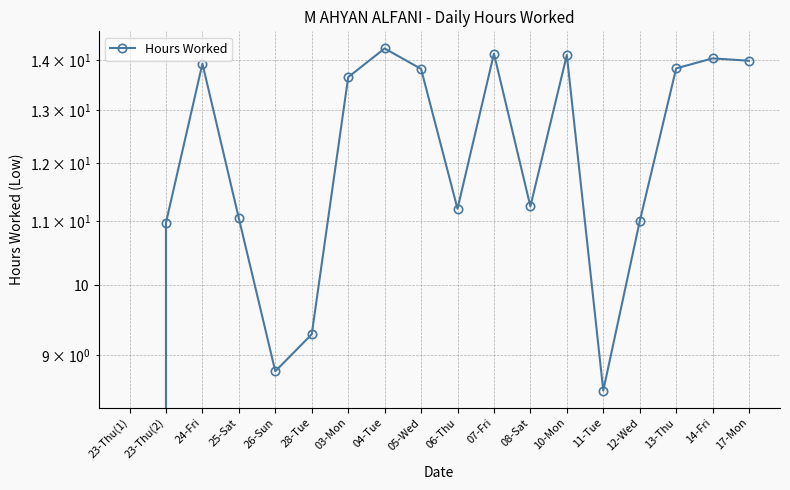

What is the ratio of the value at 23-Thu(2) to the value at 05-Wed?

0.8